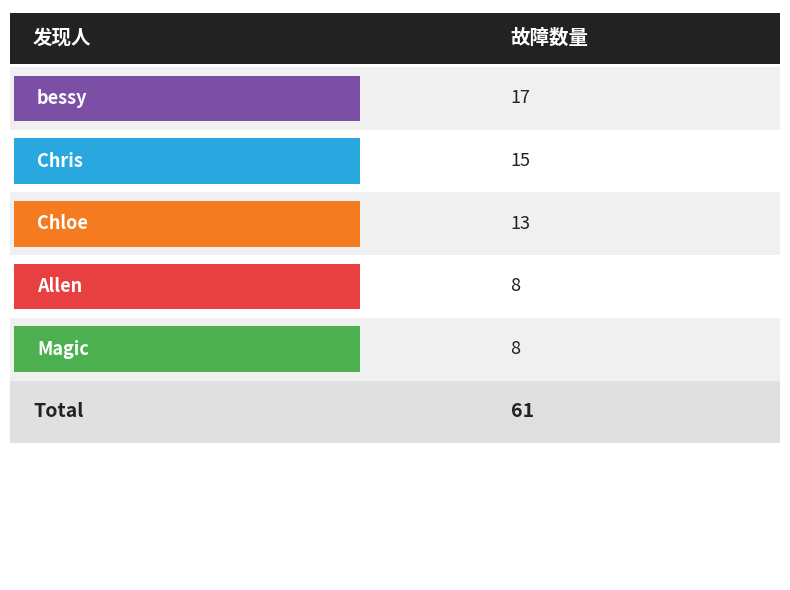

What is the ratio of the value at Magic to the value at bessy?

0.5